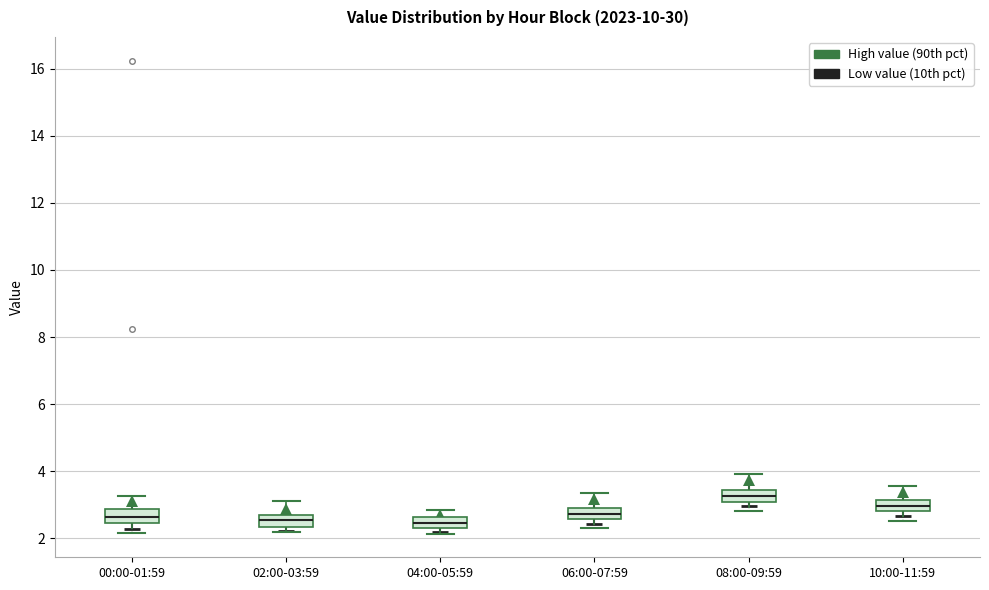

Reading left to right, transcribe this box plot: for each box, give where its median line is, the range the box spans, and where its two whiskers end, as read against the y-axis. The values are not printed on the chart, so give them approximately, as read against the axis.

00:00-01:59: median 2.6, box 2.4 to 2.8, whiskers 2.2 to 3.2
02:00-03:59: median 2.6 (inside the box), box 2.4 to 2.6, whiskers 2.2 to 3.2
04:00-05:59: median 2.4 (inside the box), box 2.4 to 2.6, whiskers 2.2 to 2.8
06:00-07:59: median 2.8, box 2.6 to 3.0, whiskers 2.4 to 3.4
08:00-09:59: median 3.2, box 3.0 to 3.4, whiskers 2.8 to 4.0
10:00-11:59: median 3.0, box 2.8 to 3.2, whiskers 2.6 to 3.6